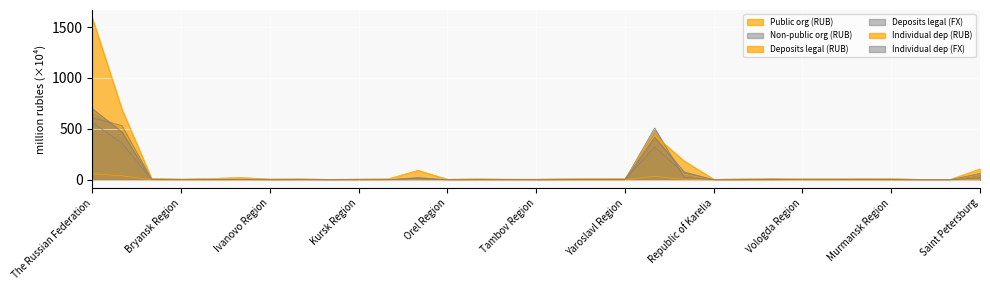

Between Ryazan Region and Saint Petersburg, which series saw the biggest shift?

Individual dep (RUB)